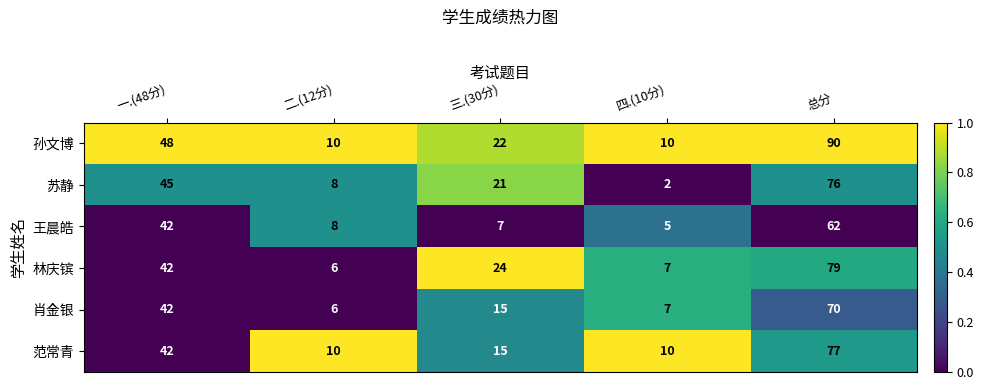

Reading left to right, transcribe all the data shown in this chart.

孙文博: 一.(48分)=48	二.(12分)=10	三.(30分)=22	四.(10分)=10	总分=90
苏静: 一.(48分)=45	二.(12分)=8	三.(30分)=21	四.(10分)=2	总分=76
王晨皓: 一.(48分)=42	二.(12分)=8	三.(30分)=7	四.(10分)=5	总分=62
林庆镔: 一.(48分)=42	二.(12分)=6	三.(30分)=24	四.(10分)=7	总分=79
肖金银: 一.(48分)=42	二.(12分)=6	三.(30分)=15	四.(10分)=7	总分=70
范常青: 一.(48分)=42	二.(12分)=10	三.(30分)=15	四.(10分)=10	总分=77